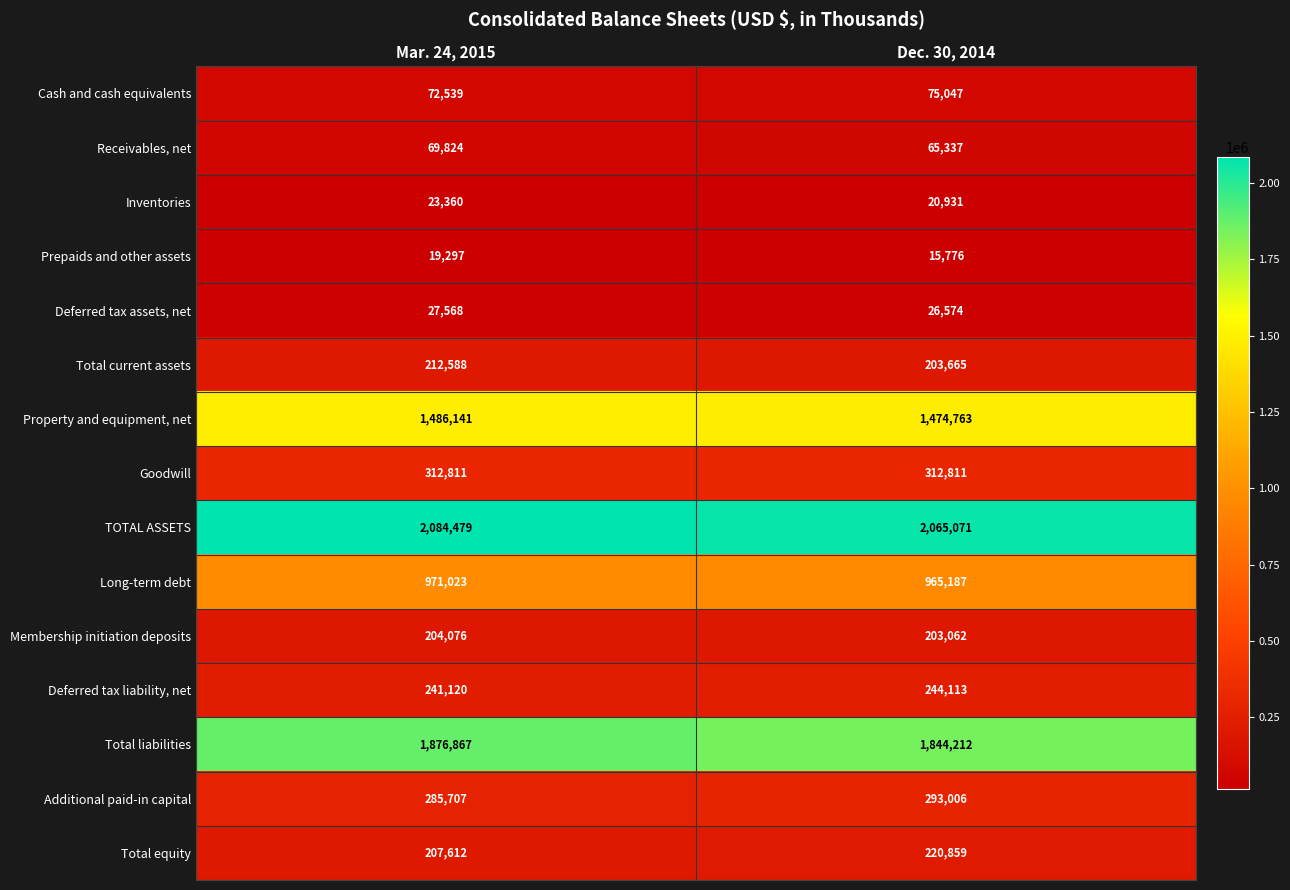

Reading right to left, transcribe all the data shown in this chart.

Cash and cash equivalents: Dec. 30, 2014=75047	Mar. 24, 2015=72539
Receivables, net: Dec. 30, 2014=65337	Mar. 24, 2015=69824
Inventories: Dec. 30, 2014=20931	Mar. 24, 2015=23360
Prepaids and other assets: Dec. 30, 2014=15776	Mar. 24, 2015=19297
Deferred tax assets, net: Dec. 30, 2014=26574	Mar. 24, 2015=27568
Total current assets: Dec. 30, 2014=203665	Mar. 24, 2015=212588
Property and equipment, net: Dec. 30, 2014=1474763	Mar. 24, 2015=1486141
Goodwill: Dec. 30, 2014=312811	Mar. 24, 2015=312811
TOTAL ASSETS: Dec. 30, 2014=2065071	Mar. 24, 2015=2084479
Long-term debt: Dec. 30, 2014=965187	Mar. 24, 2015=971023
Membership initiation deposits: Dec. 30, 2014=203062	Mar. 24, 2015=204076
Deferred tax liability, net: Dec. 30, 2014=244113	Mar. 24, 2015=241120
Total liabilities: Dec. 30, 2014=1844212	Mar. 24, 2015=1876867
Additional paid-in capital: Dec. 30, 2014=293006	Mar. 24, 2015=285707
Total equity: Dec. 30, 2014=220859	Mar. 24, 2015=207612